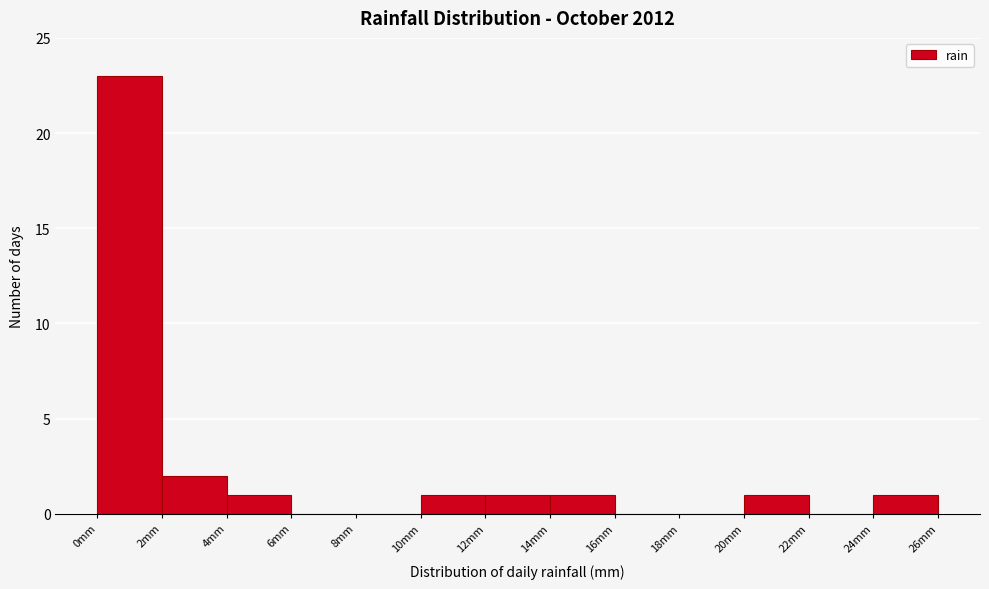

Over which range of the x-axis is the bar tallest?

0 to 2